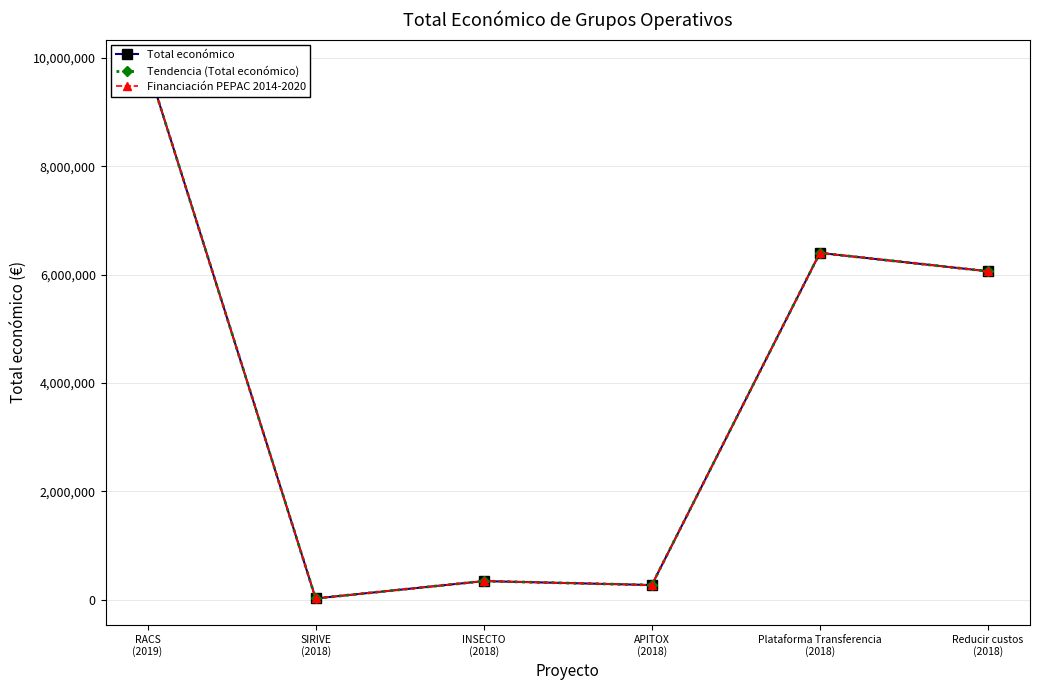

How many lines are shown in the chart?

3